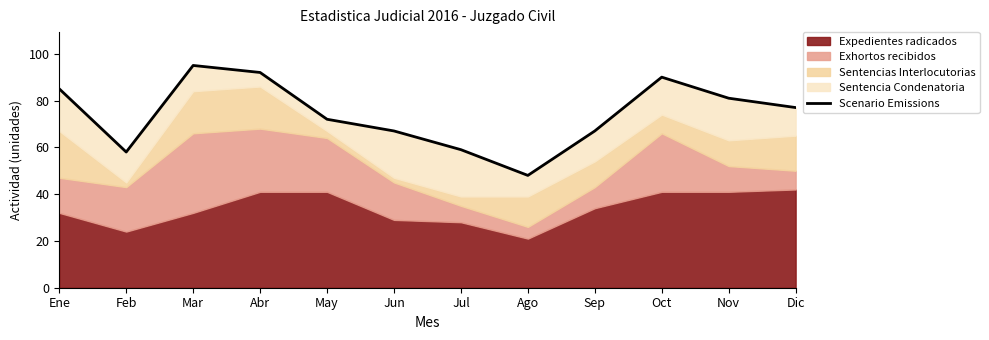

What is the difference between the second highest and second lowest values?

34